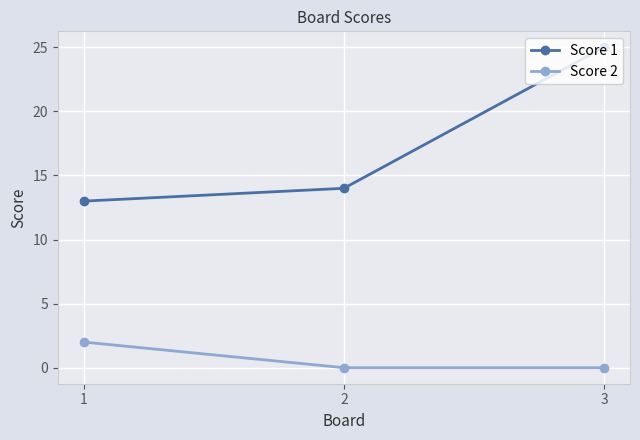

What is the average value of the Score 1 series?

17